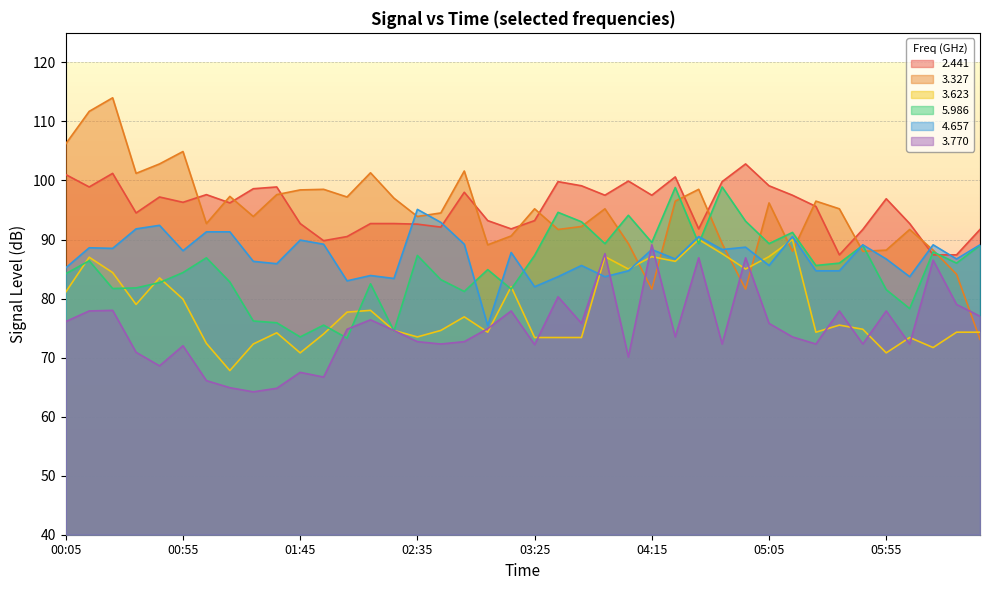

At which category does 3.623 reach its first local peak?

00:15